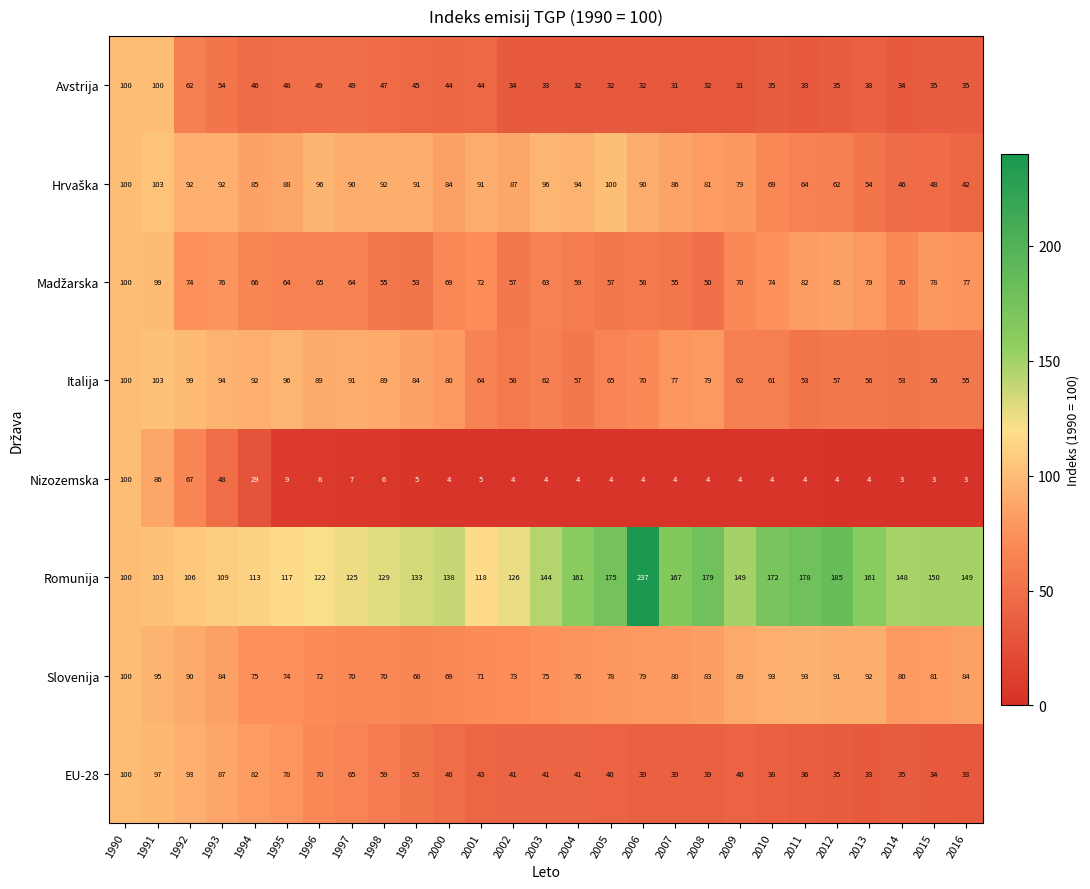

Which series has the largest total across all categories?

Romunija